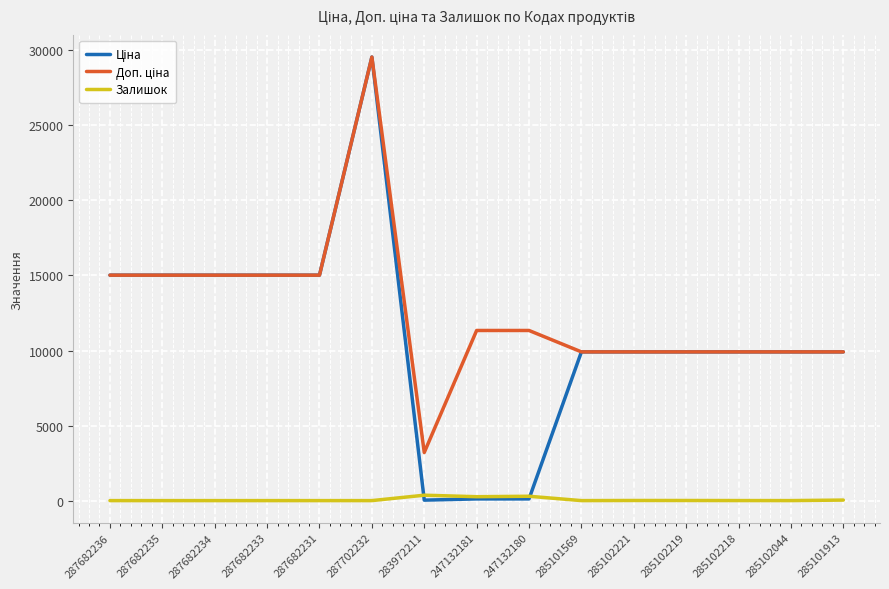

What is the greatest value displayed?

29548.9